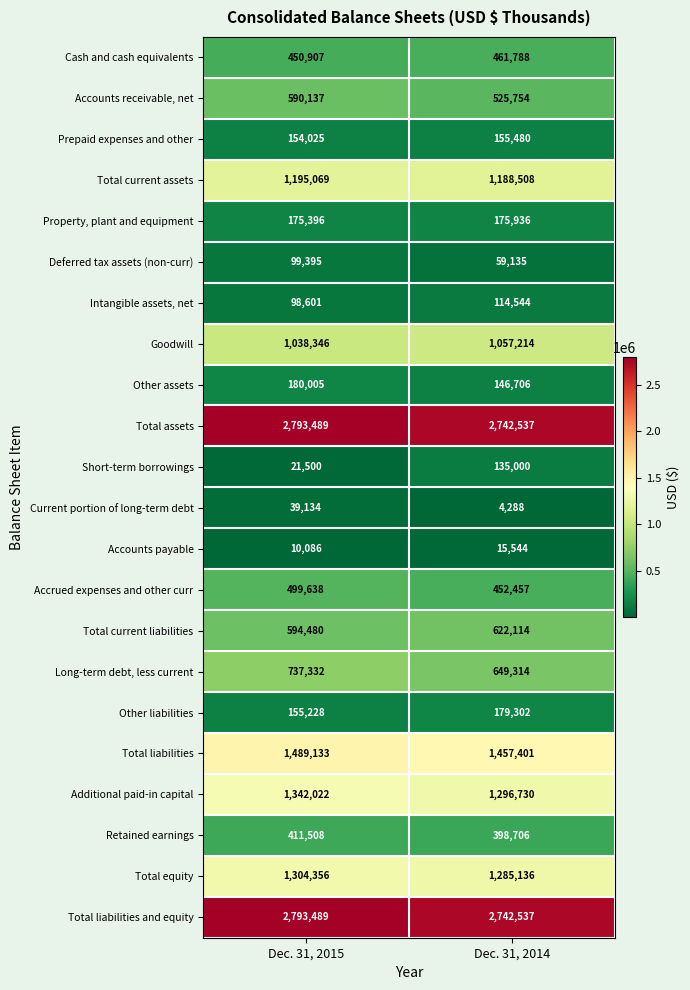

Where is Other assets nearest to the value 163355?

Dec. 31, 2014